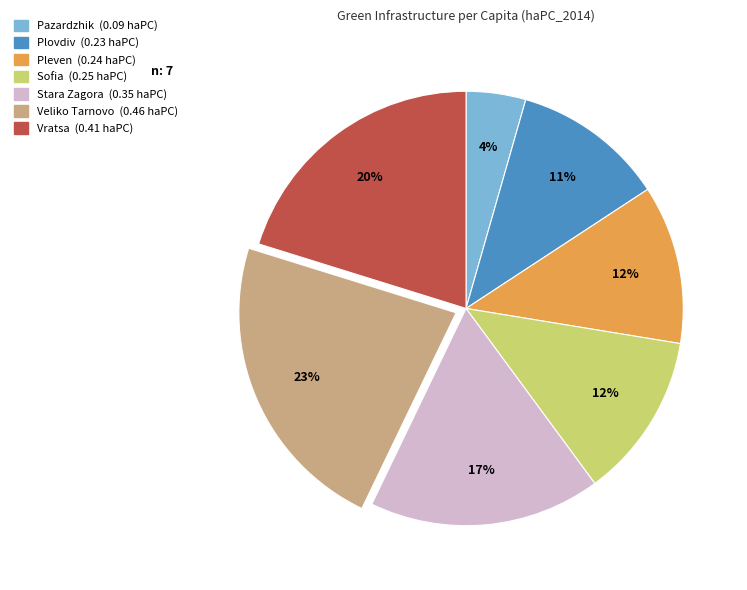

To the nearest percent, what portion does Pleven represent?

12%